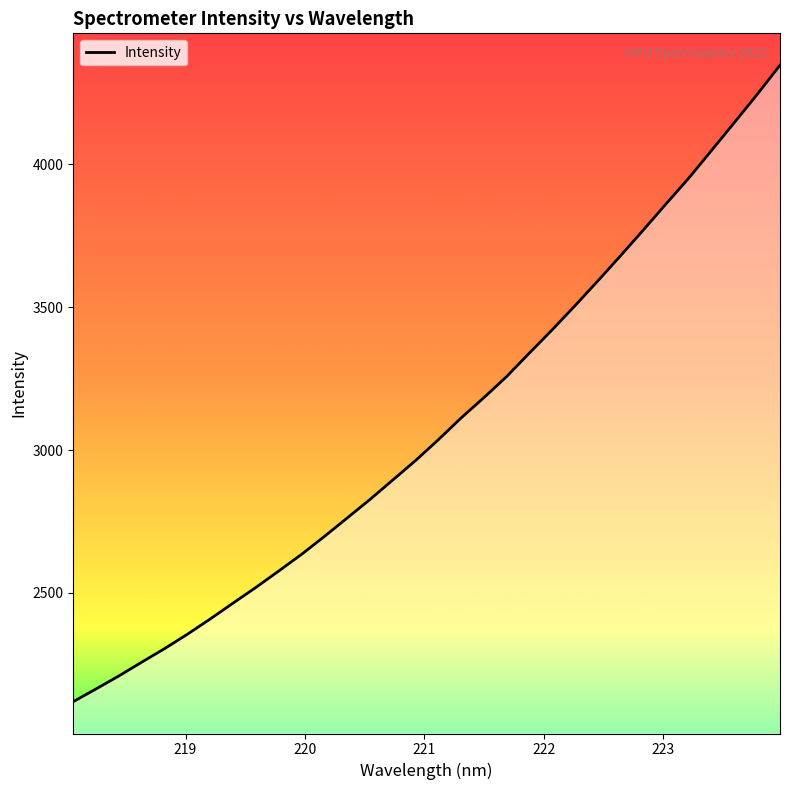

What is the minimum value shown in the chart?

2119.2